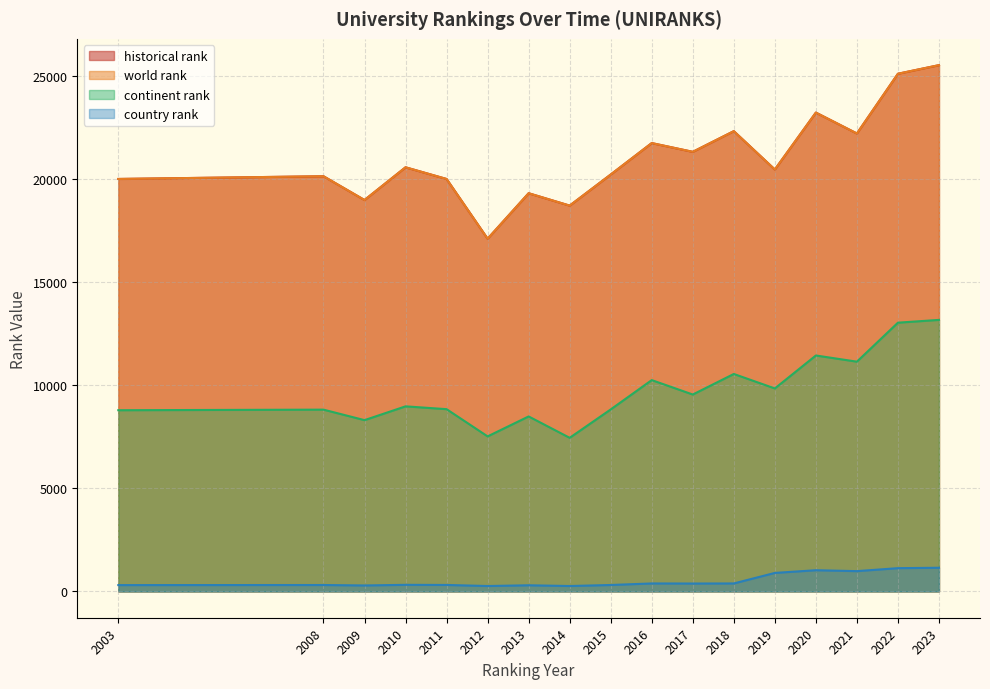

At 2021, list the series in order from largest to smallest.

world rank, historical rank, continent rank, country rank